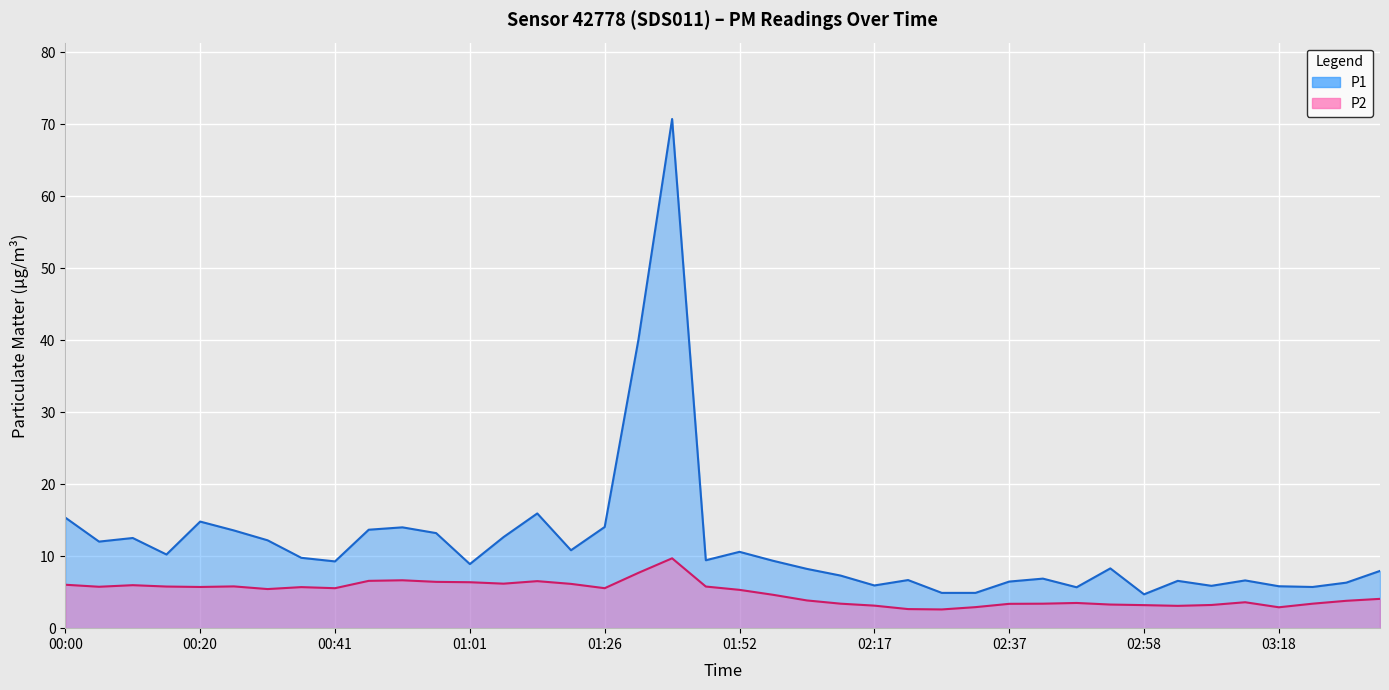

In P2, how many points are higher than both neighbors (excluding endpoints)?

8